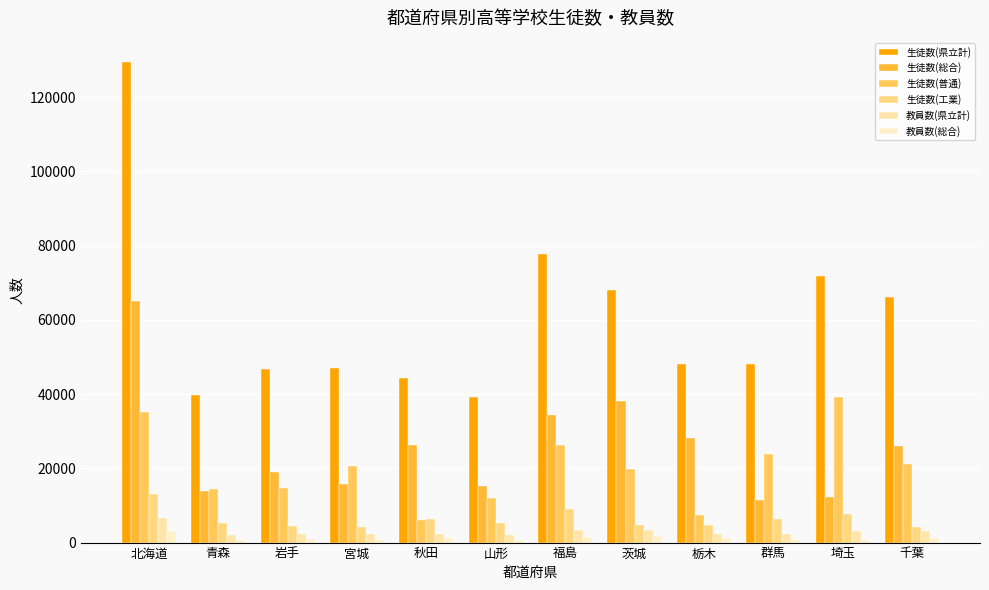

True or false: 生徒数(総合) has a value of 13908 at 青森.

True